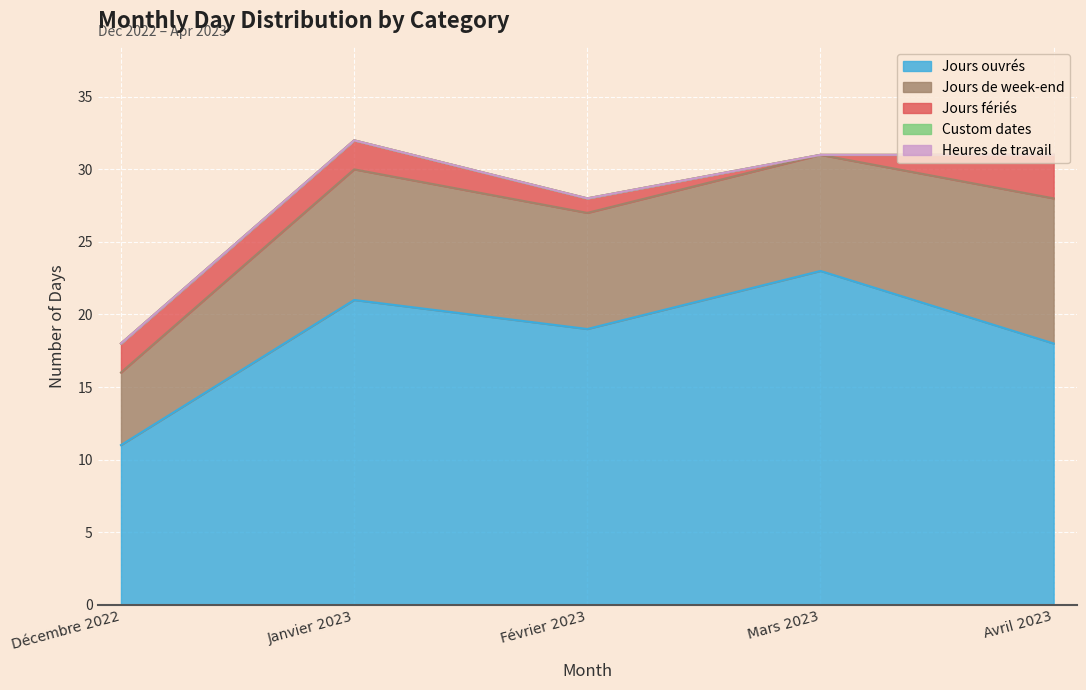

Count the number of data series in this chart.

5